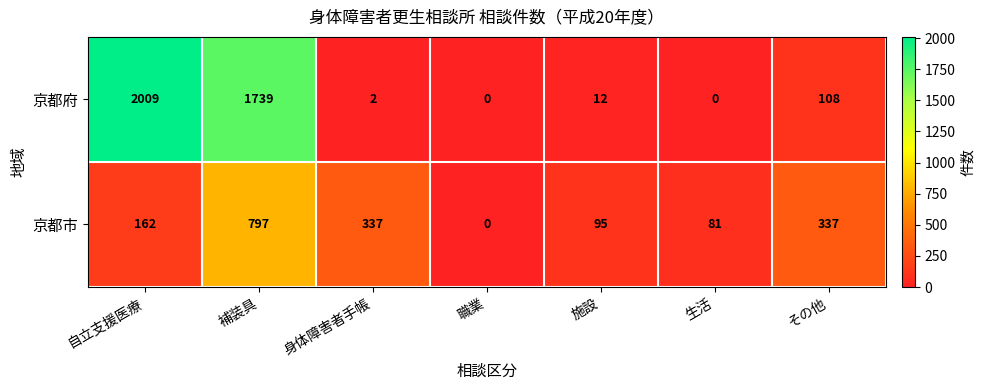

The value of 京都府 at 自立支援医療 is 2009. True or false?

True